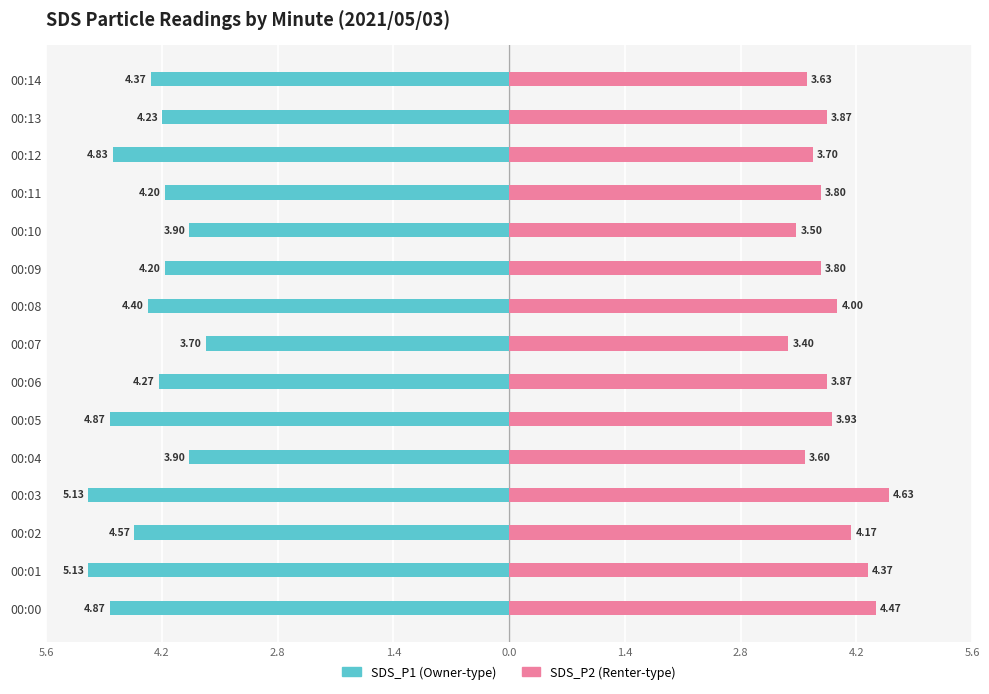

Is it true that SDS_P2 equals 6.2 at 14?

False